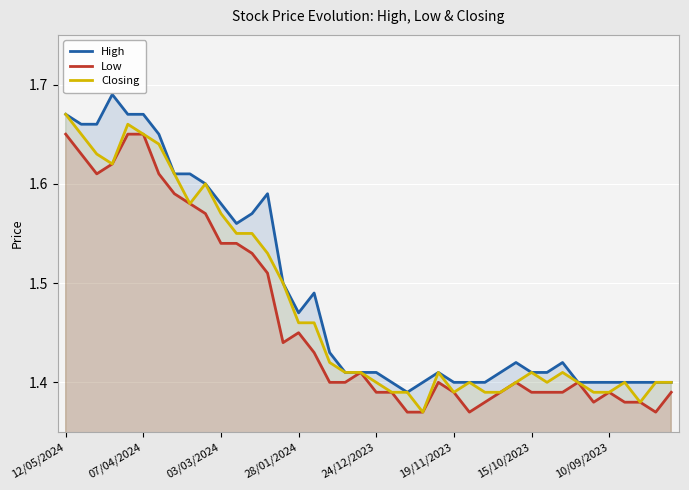

True or false: Closing has more than 2 points higher than both neighbors.

True